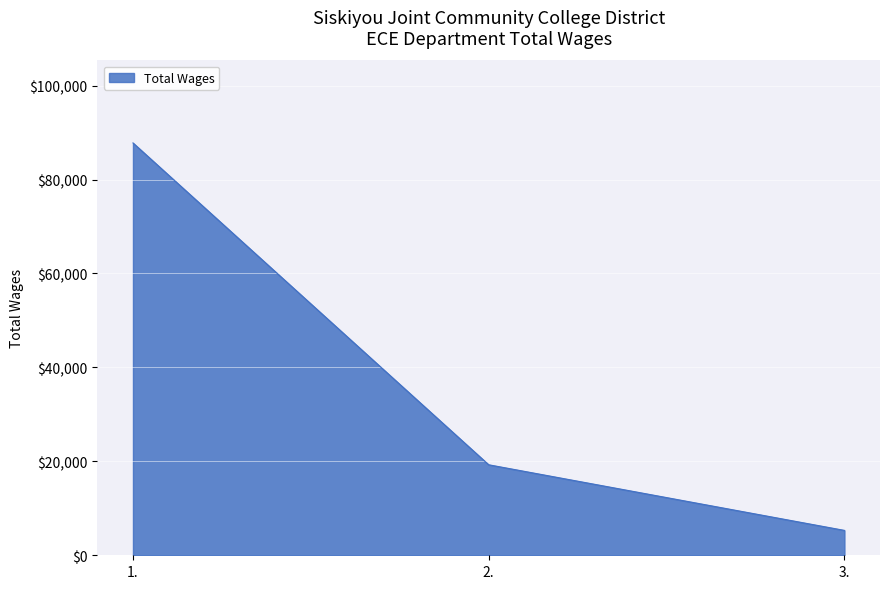

Reading right to left, list all the values displayed in this chart.

5298	19269	87791